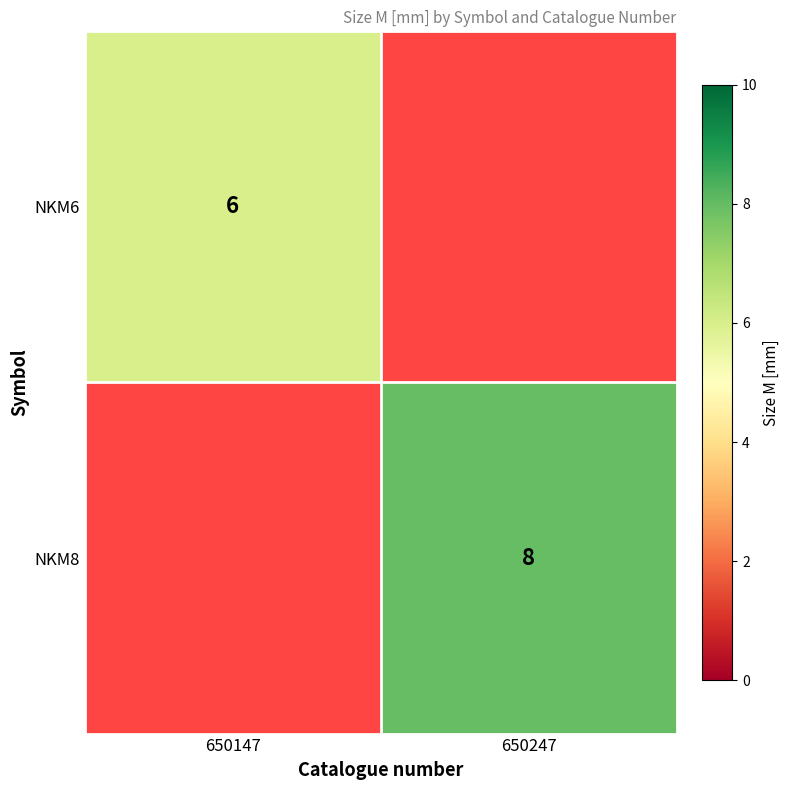

The value of NKM8 at 650247 is 14. True or false?

False